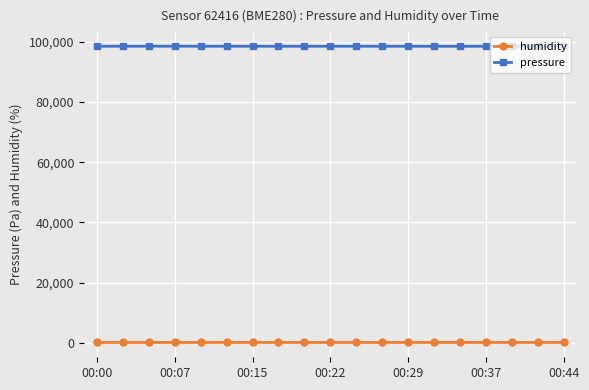

What is the sum of all pressure values?

1872344.8